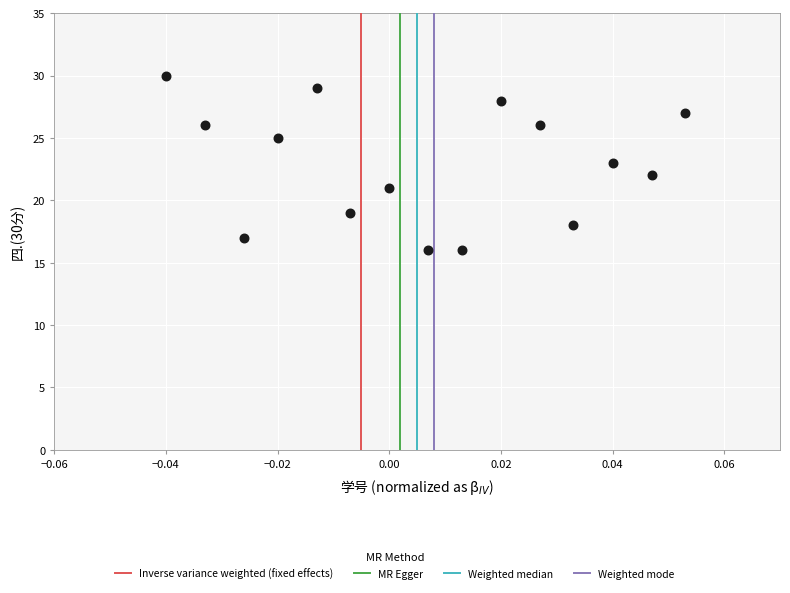

What is the range of Y values (max minus min)?

14